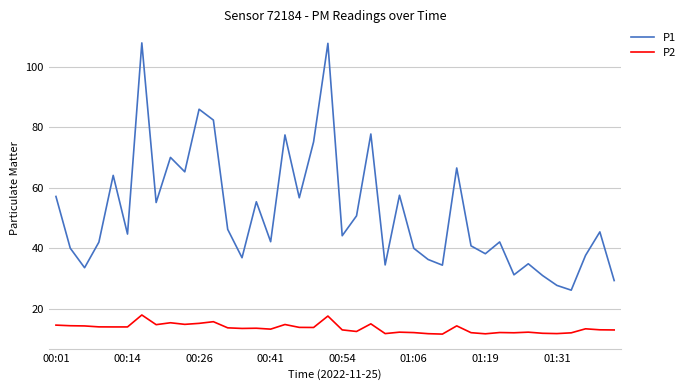

How many lines are shown in the chart?

2